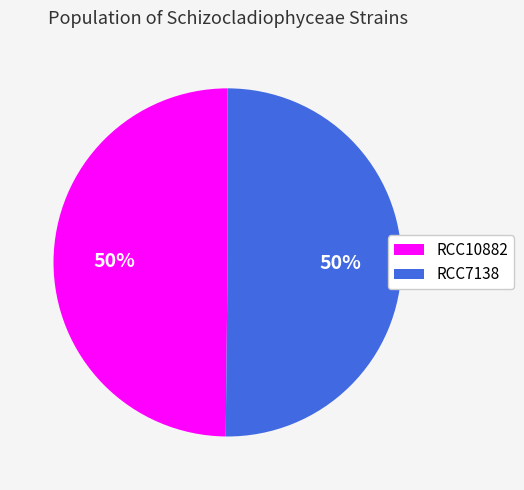

To the nearest percent, what percentage of the pie is RCC10882?

50%